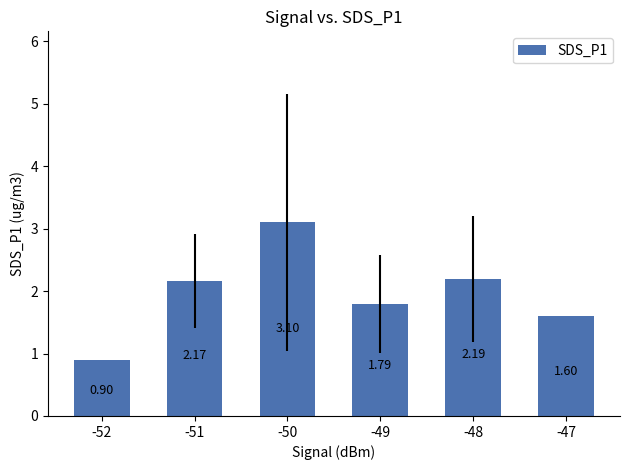

What is the smallest value displayed?

0.9